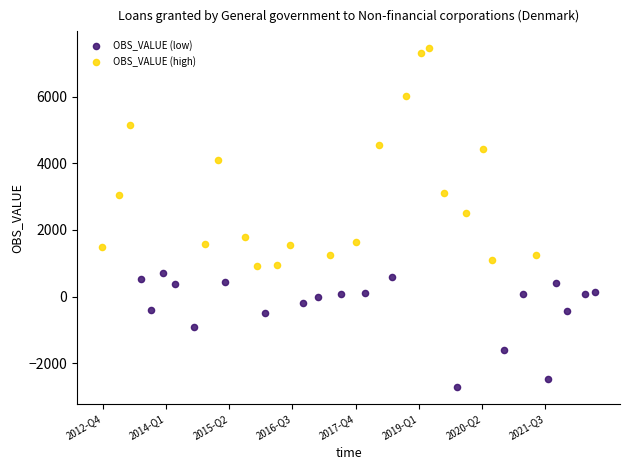

Which series reaches the maximum Y coordinate?

OBS_VALUE (high)